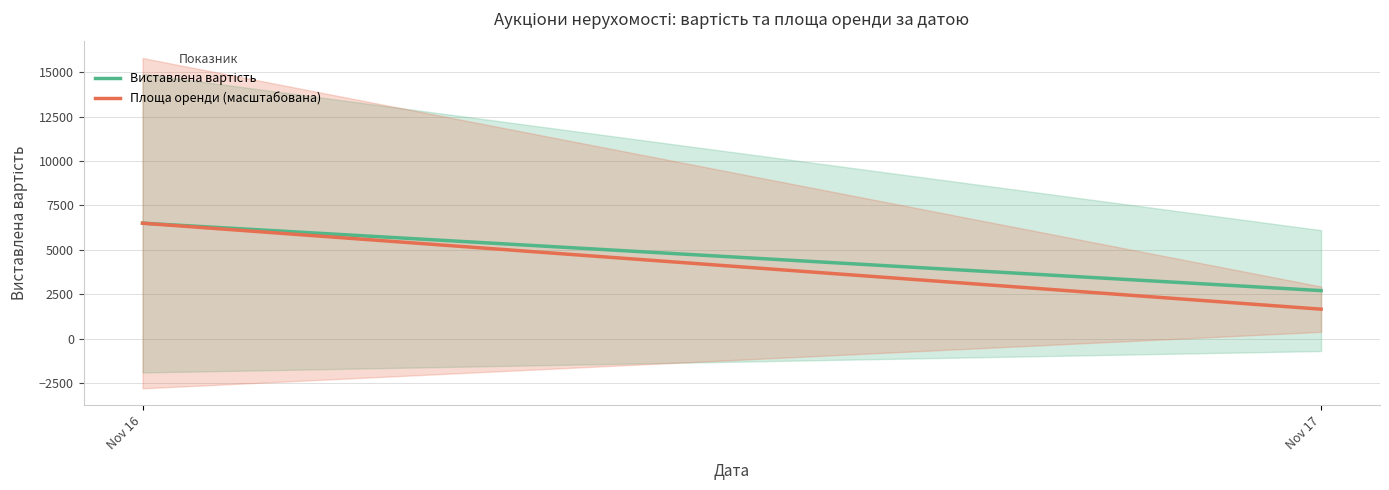

At which category is the sum across all series the highest?

Nov 16